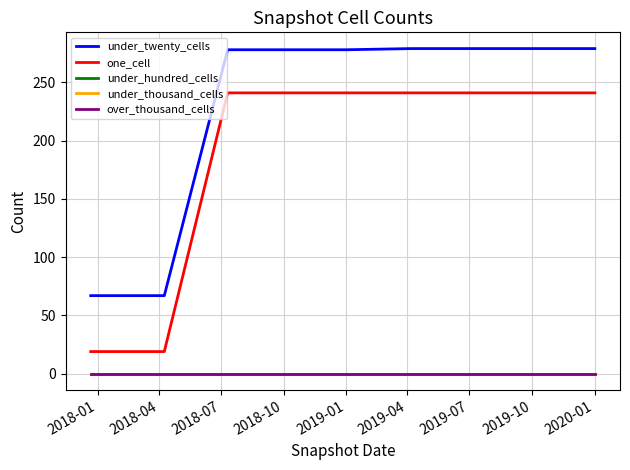

True or false: one_cell and under_twenty_cells cross at least once.

False